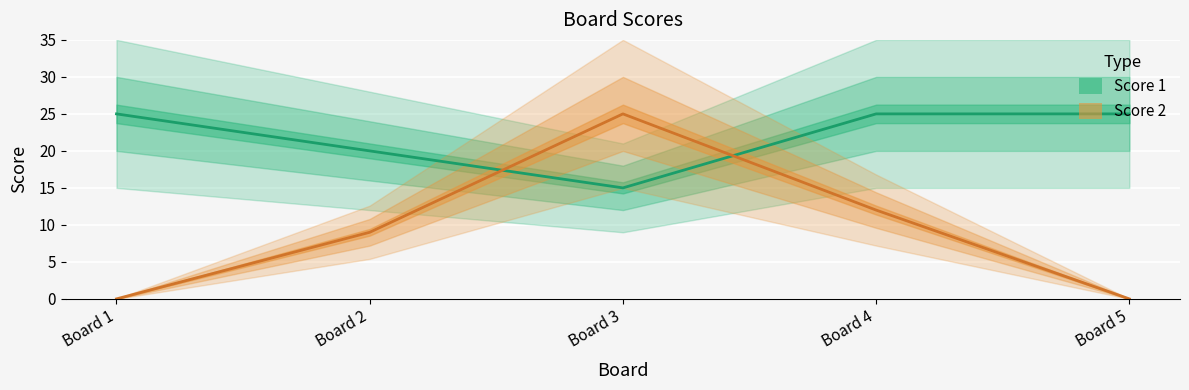

Where is Score 2 nearest to the value 12?

Board 4